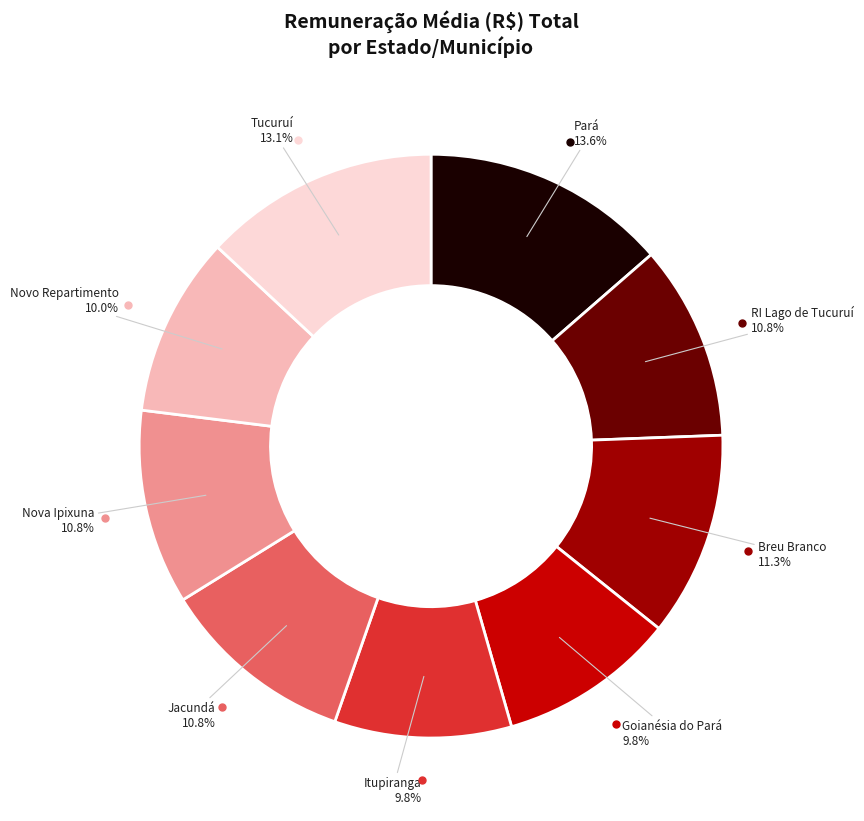

Does any single category account for the majority?

No